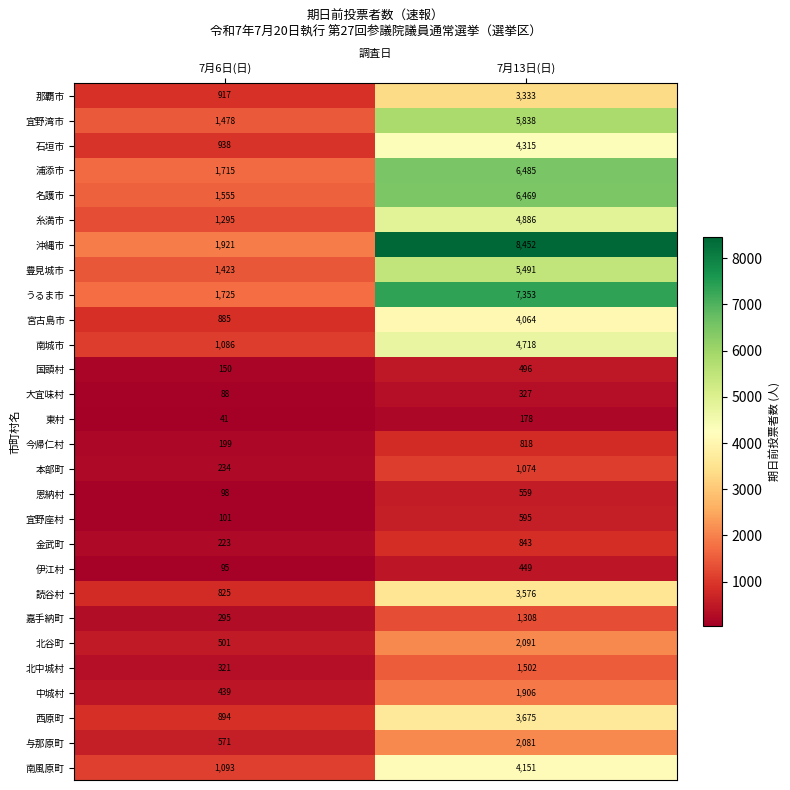

What is the minimum value shown in the chart?

41